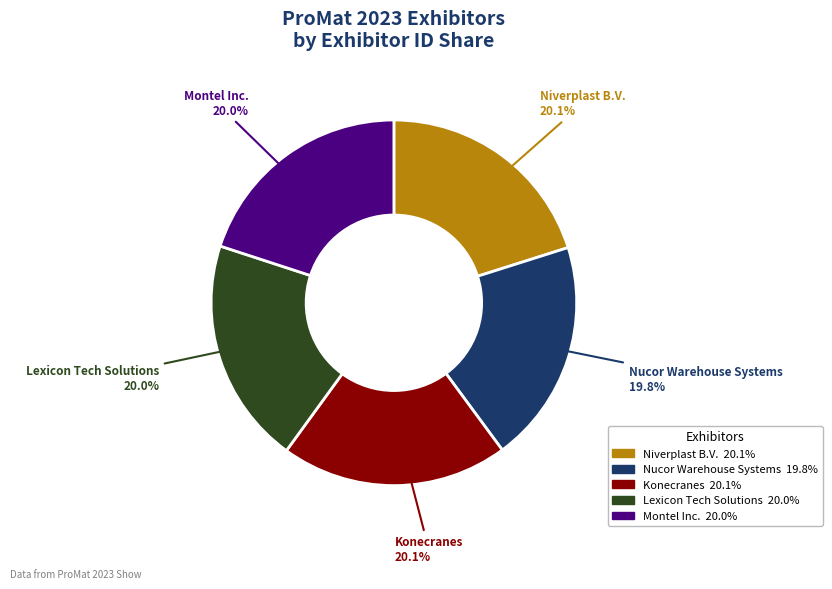

Count the number of slices in the pie.

5